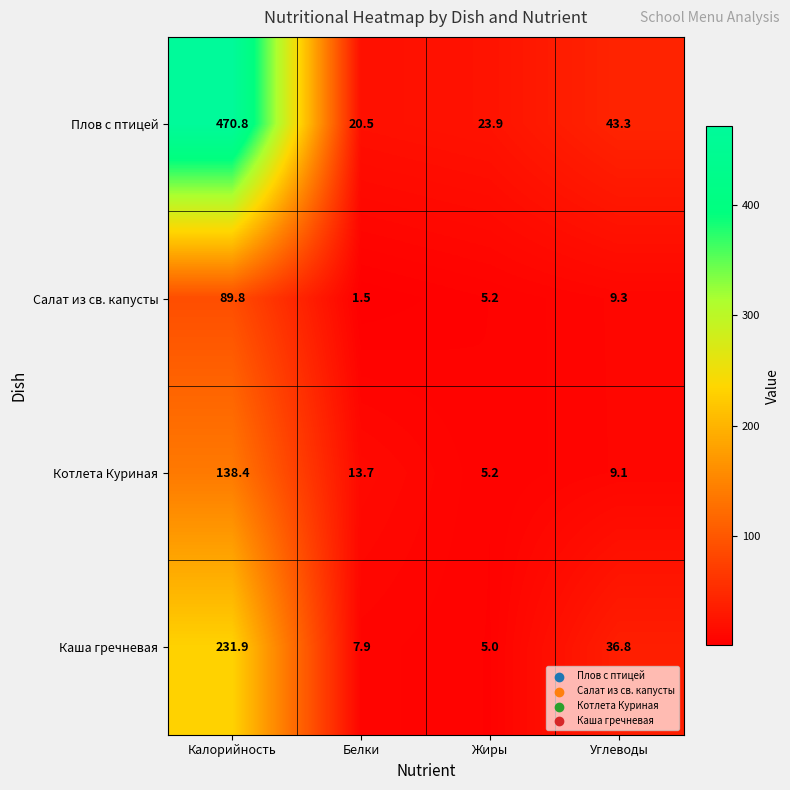

What is the average value of the Каша гречневая series?

70.4